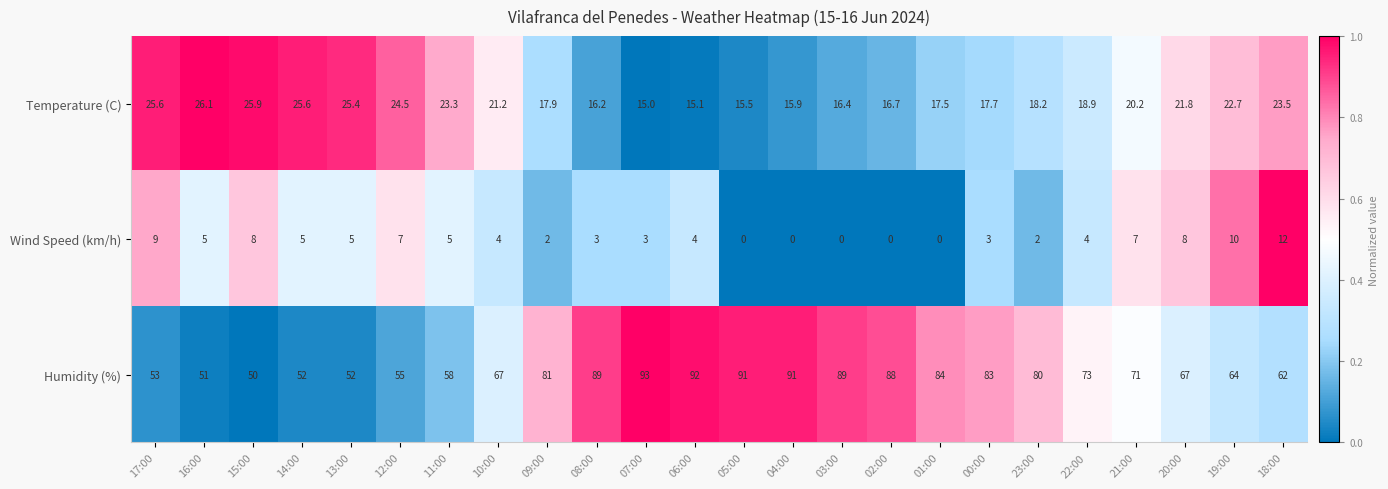

Rank the series by their average value, from highest to lowest.

Humidity (%), Temperature (C), Wind Speed (km/h)